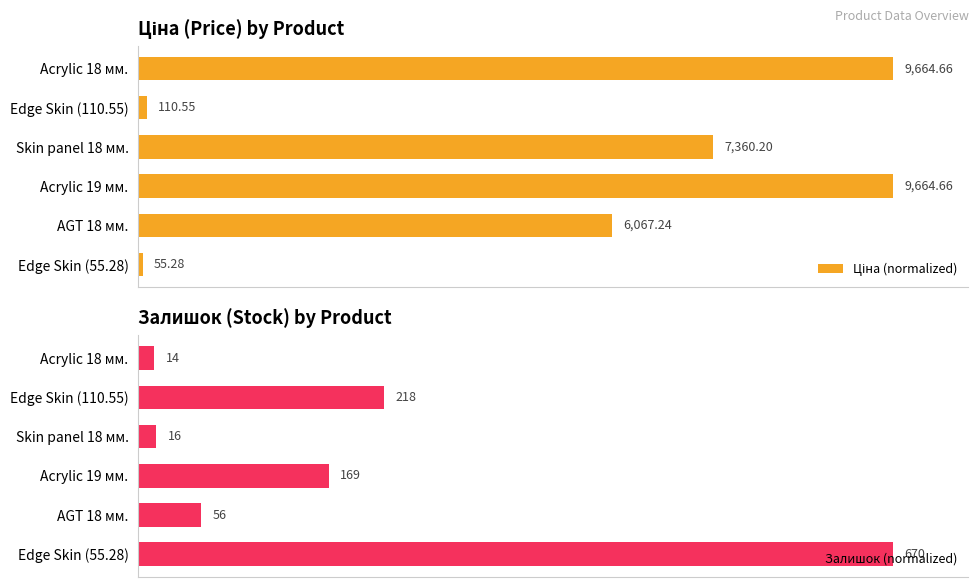

Are the bars horizontal?

Yes